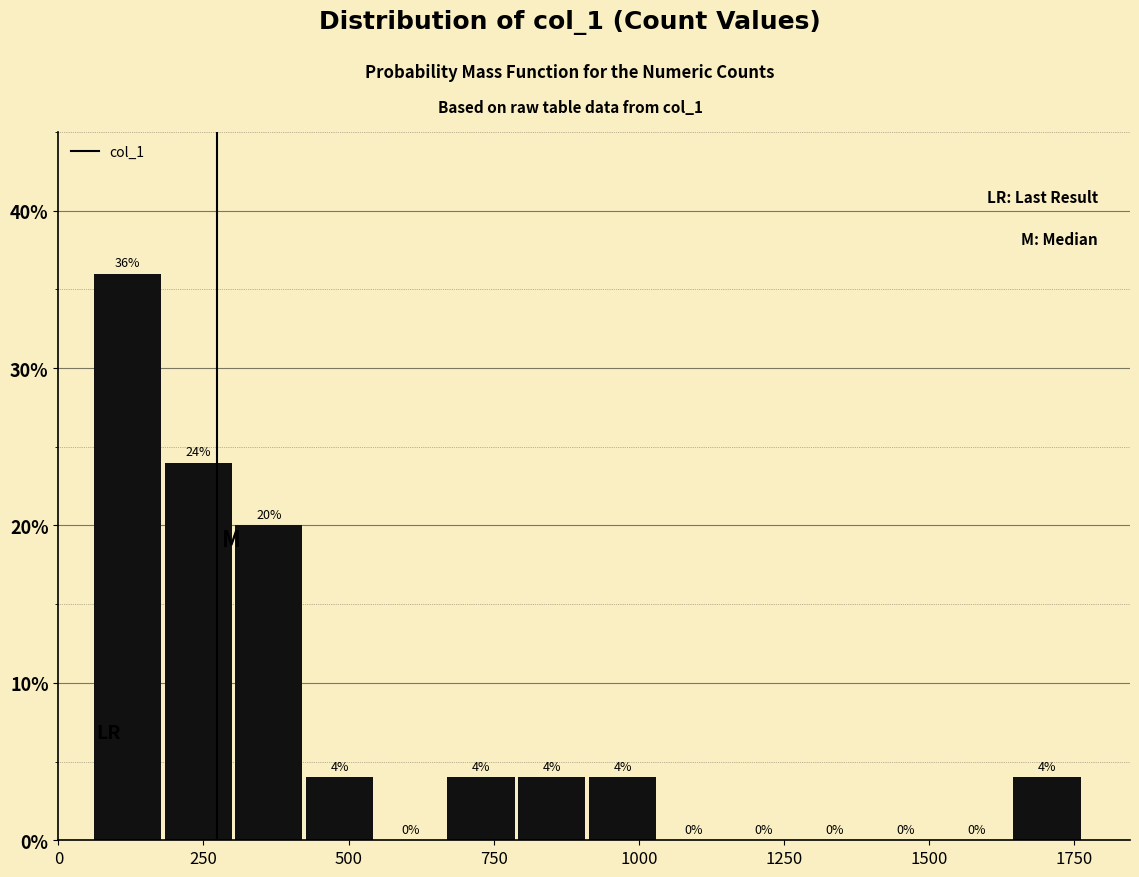

Around what value on the x-axis is the tallest bar? Give the approximate position of its centre, as read against the axis.

100